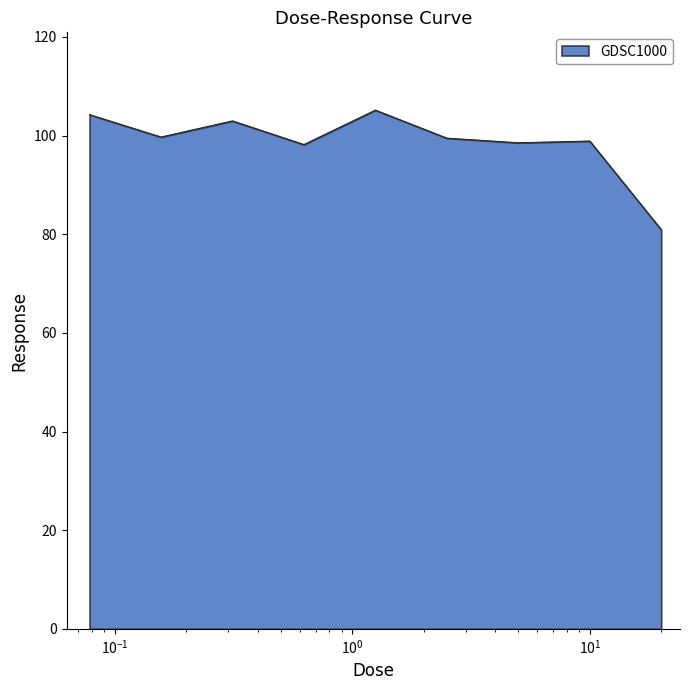

What is the greatest value displayed?

105.2